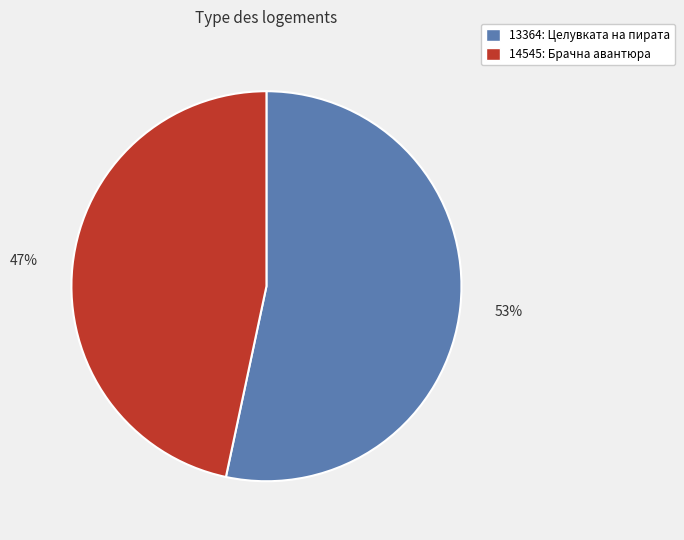

What is the smallest slice in the pie chart?

14545